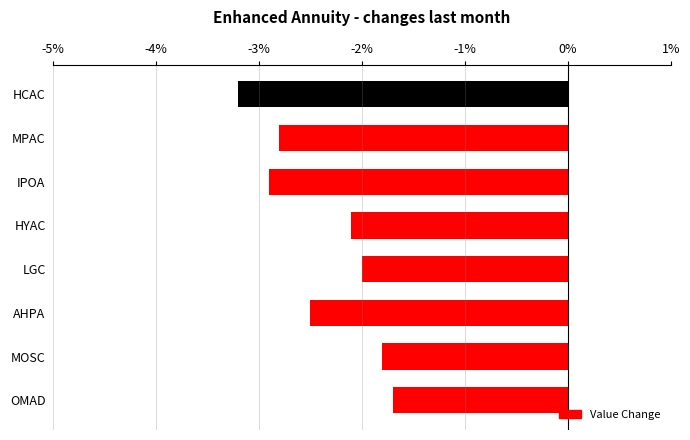

How many categories are shown in the chart?

8